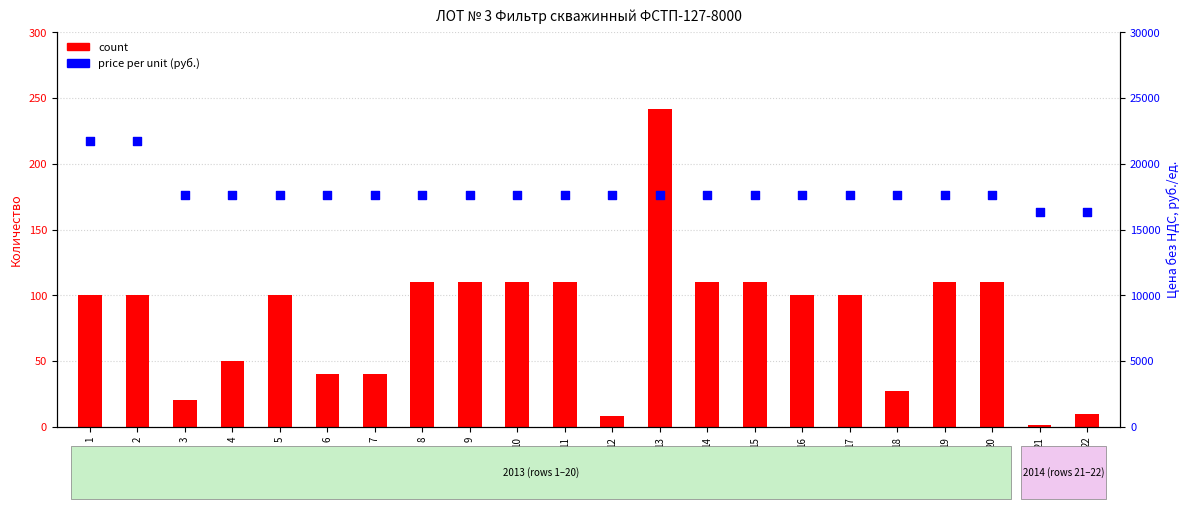

At which category is the sum across all series the highest?

1